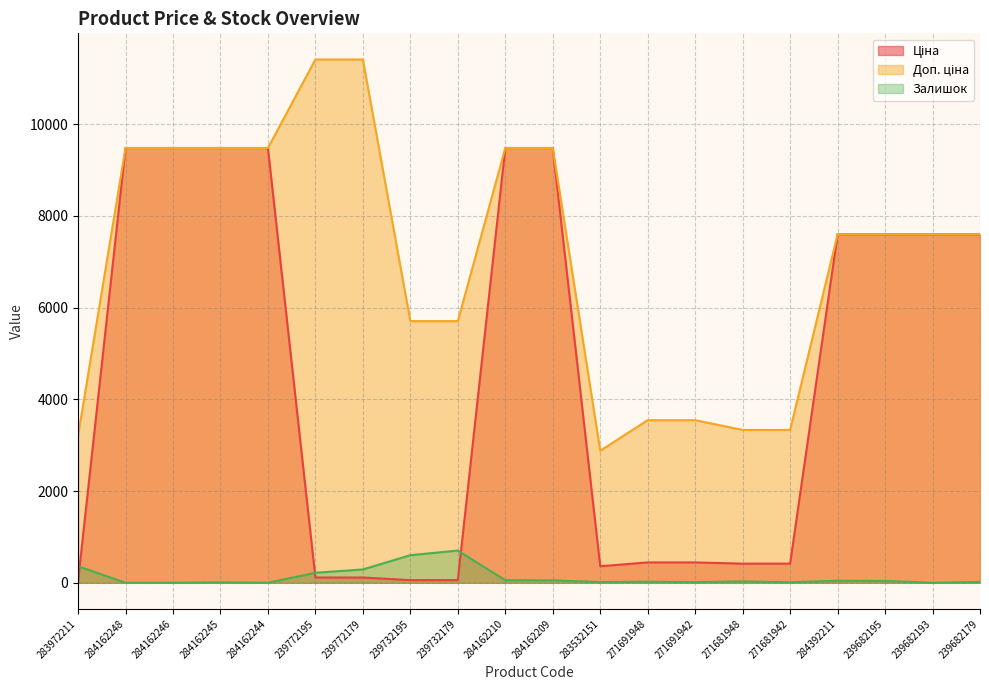

What is the difference between the Ціна values at 284162209 and 239732179?

9423.0